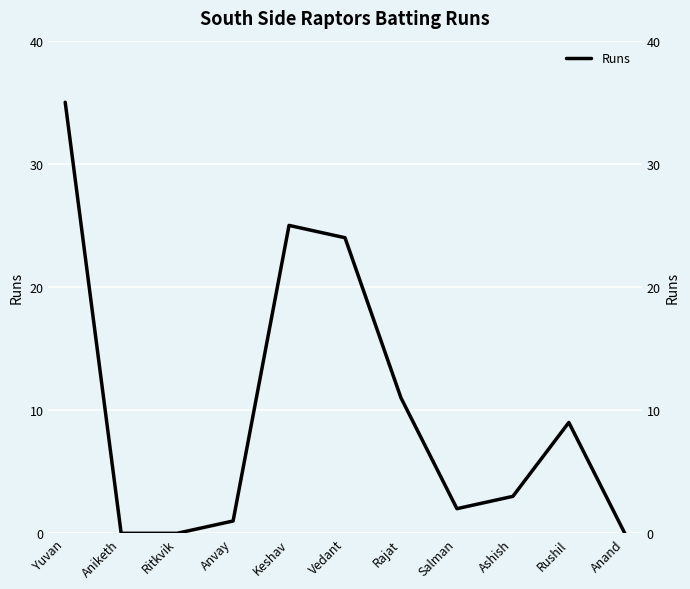

What is the label of the 8th point from the right?

Anvay